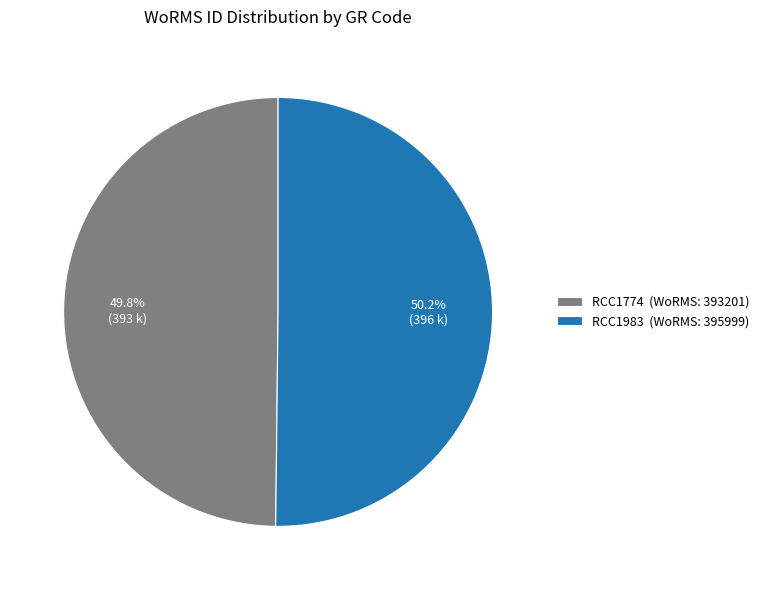

What is the ratio of the value at RCC1774 (WoRMS: 393201) to the value at RCC1983 (WoRMS: 395999)?

1.0